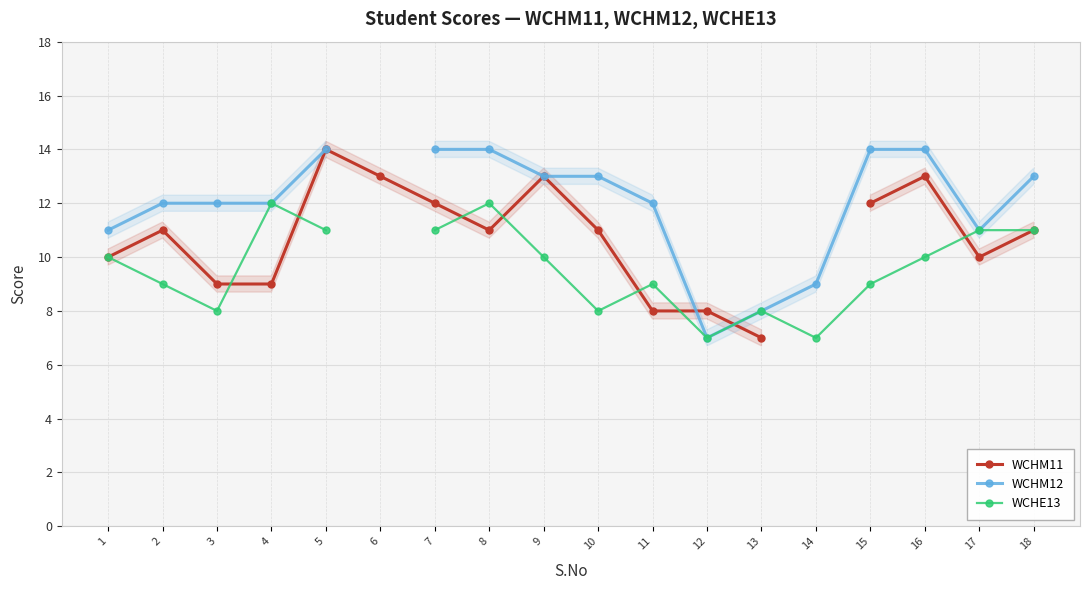

The value of WCHE13 at 17 is 11.0. True or false?

True